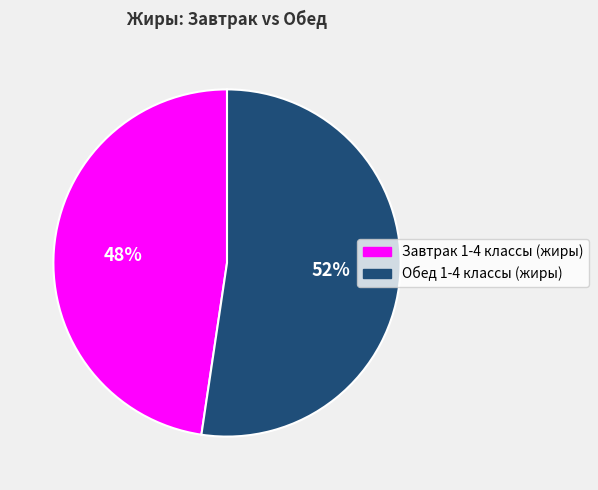

The Завтрак 1-4 классы (жиры) slice represents 48% of the pie. True or false?

True